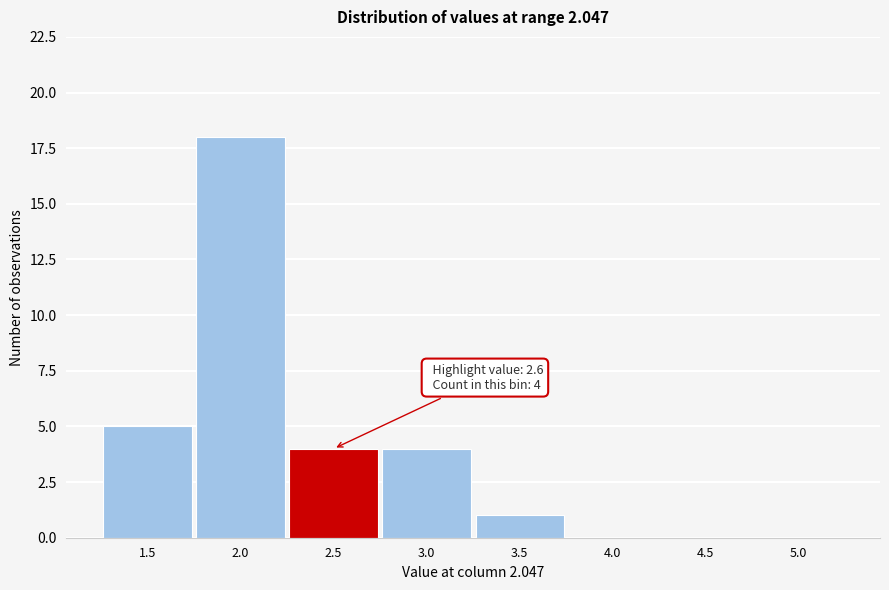

Reading left to right, extract all data points from this chart.

1.5=5	2.0=18	2.5=4	3.0=4	3.5=1	4.0=0	4.5=0	5.0=0